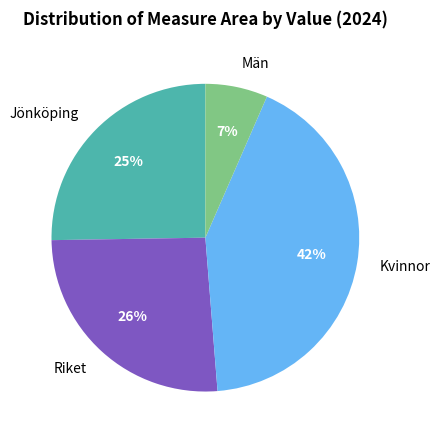

Combined, do Män and Jönköping account for over 50%?

No